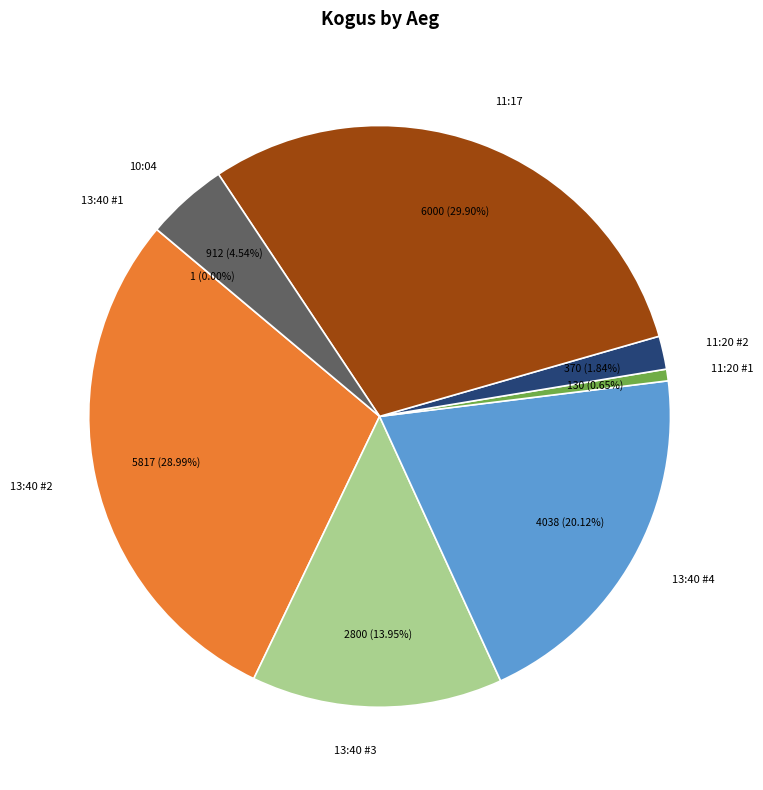

Is there a majority slice in this chart?

No